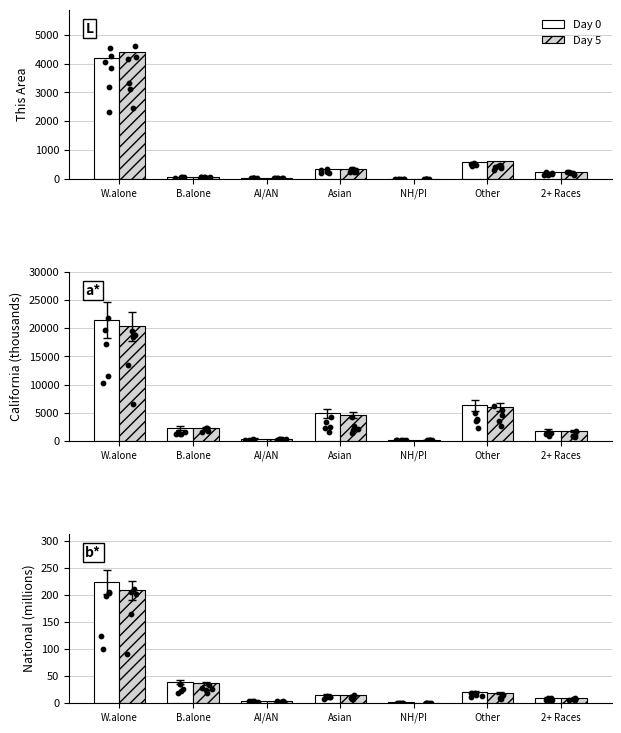

Which series contains the highest Y value?

Day 0